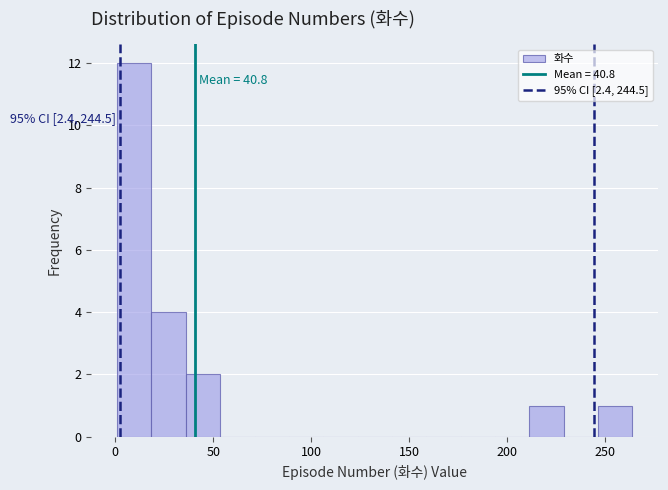

Read against the x-axis, roughly where is the centre of the tallest bar?

10